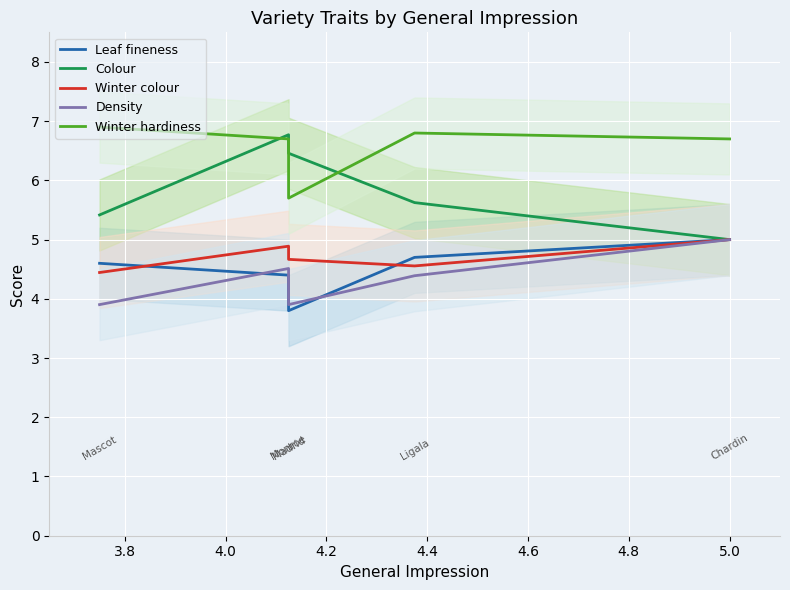

What is the spread (max minus min) of values at 4.0?

2.7